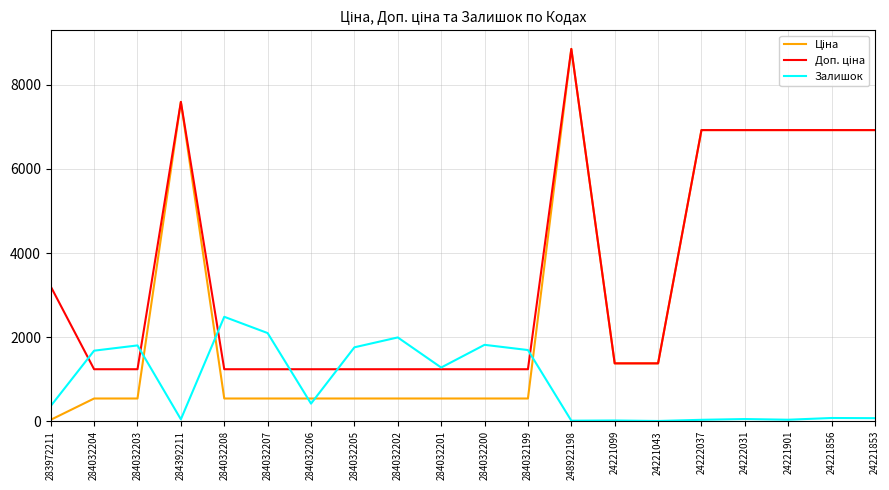

How many distinct data groups are displayed?

3